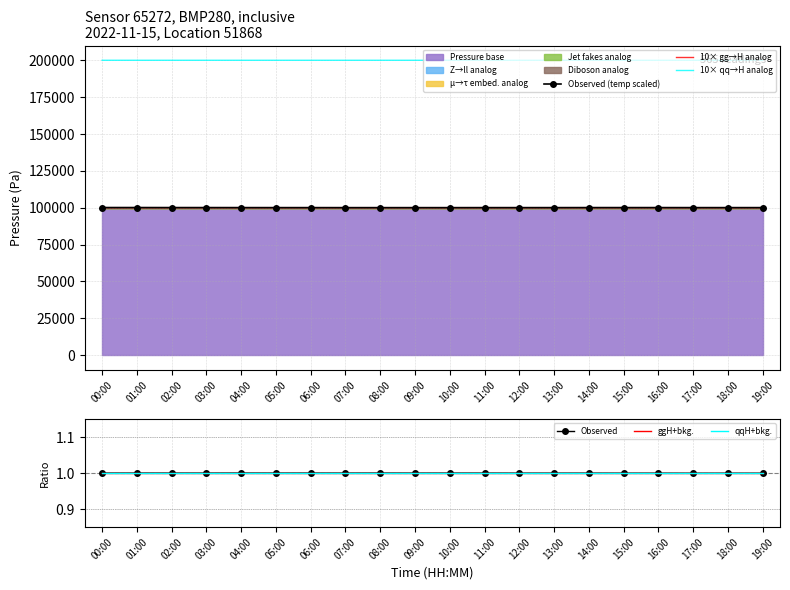

What is the difference between the maximum and minimum values in the 10× gg→H analog series?

0.4